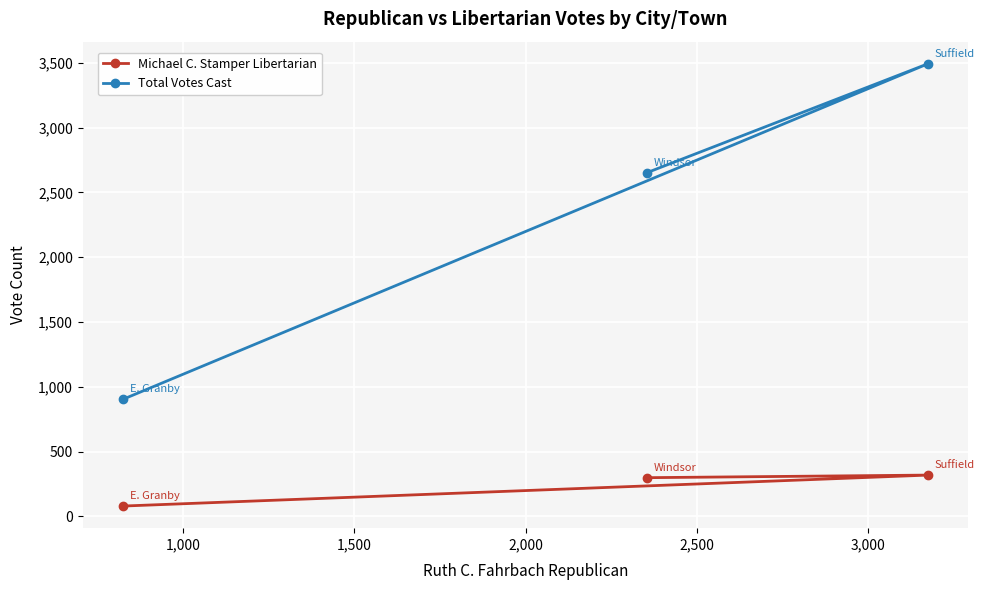

Reading left to right, what are all the values shown in this chart?

Michael C. Stamper Libertarian: 79	298	318
Total Votes Cast: 903	2653	3493